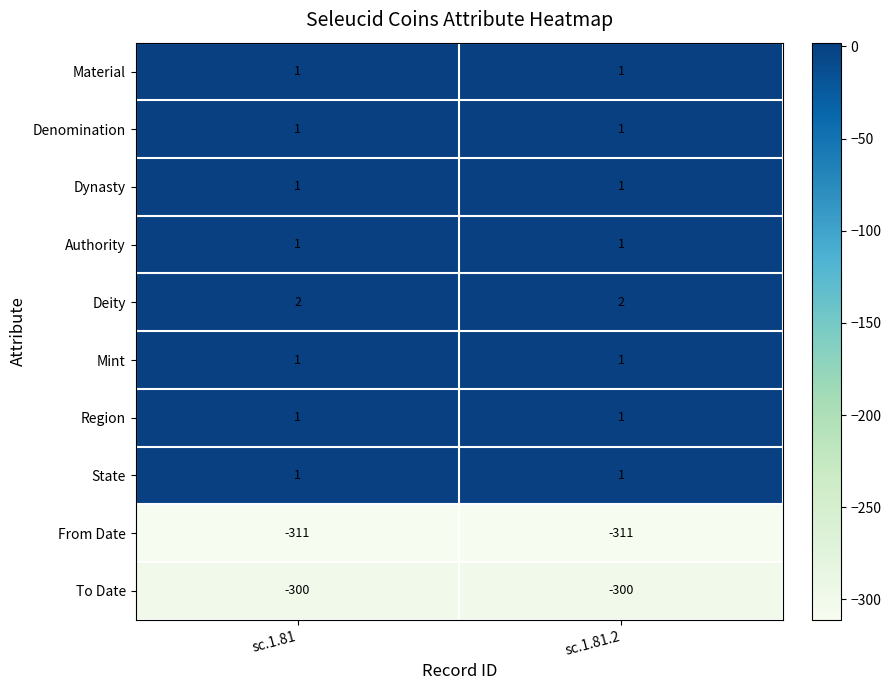

Which series has the largest total across all categories?

Deity